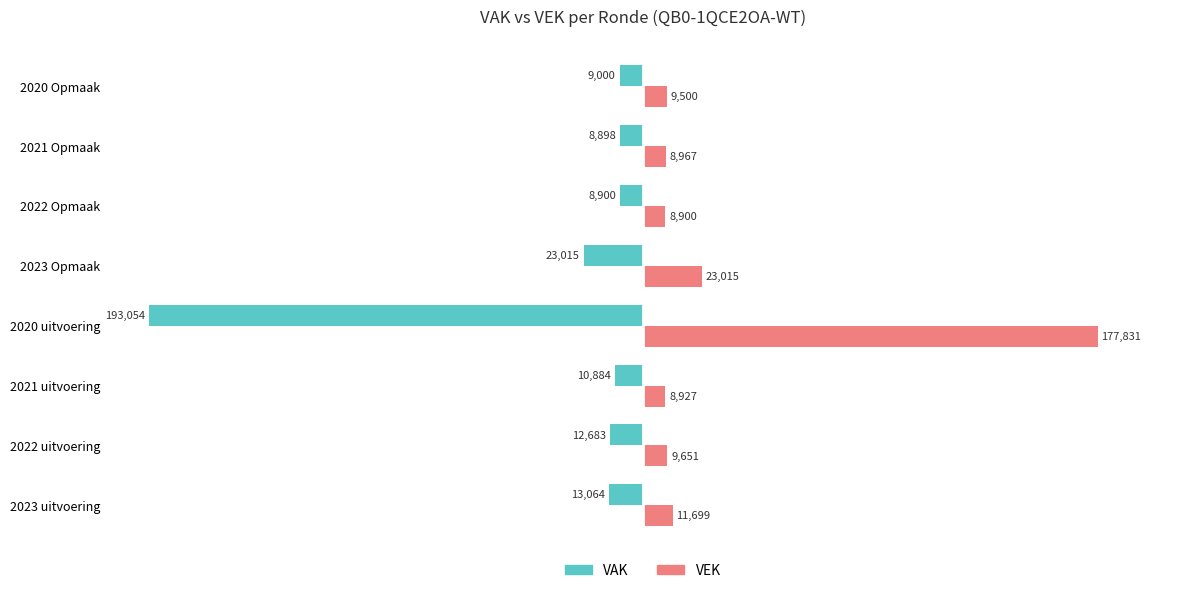

Which series has the largest total across all categories?

VEK